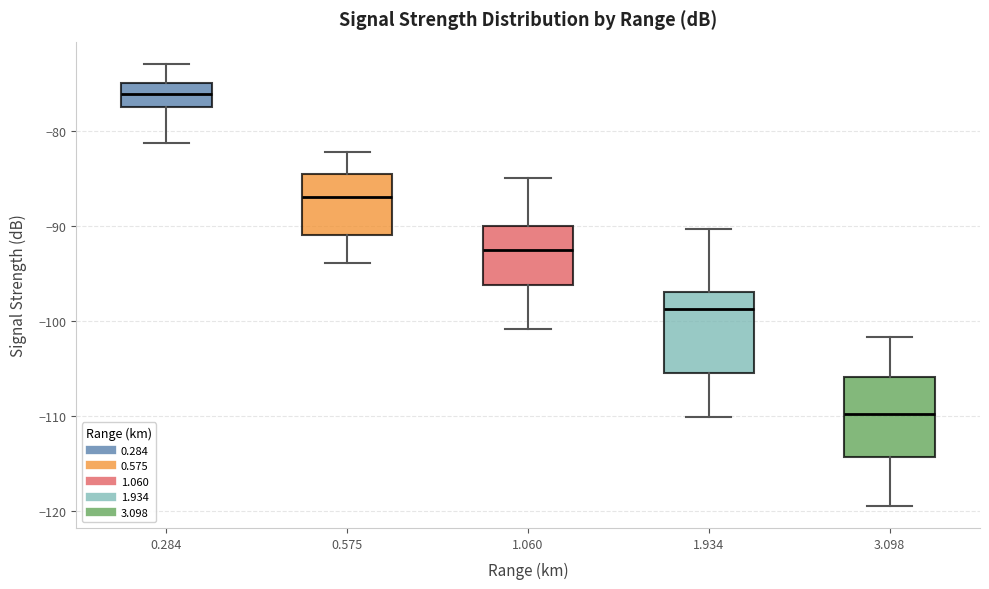

Which box's median line is the lowest?

3.098